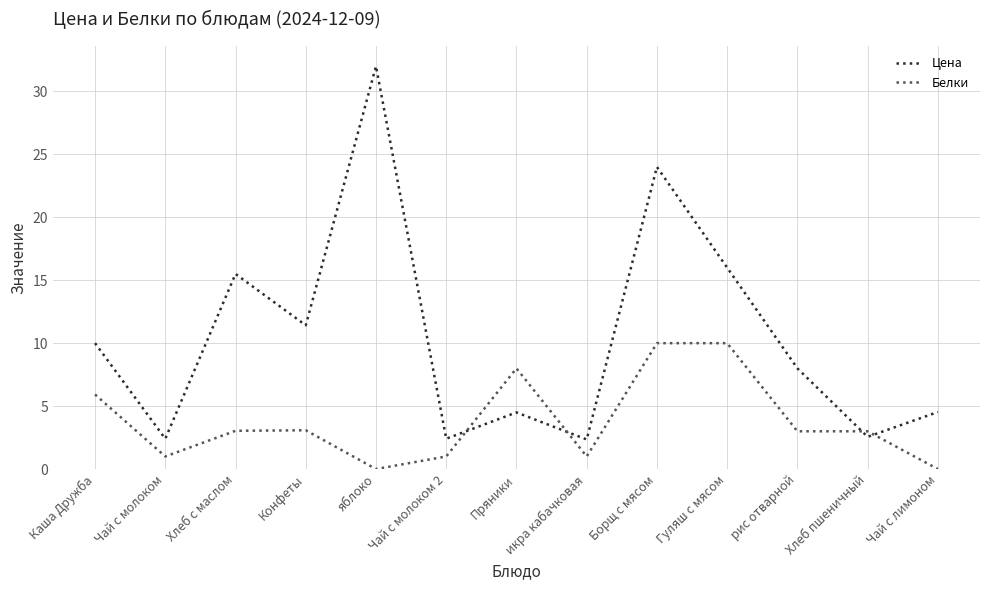

How many values in the Цена series are below 8?

6